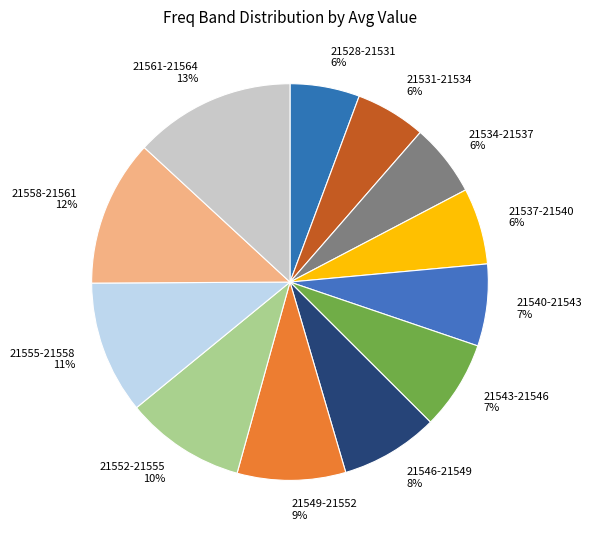

What percentage is the 21555-21558 slice, to the nearest percent?

11%